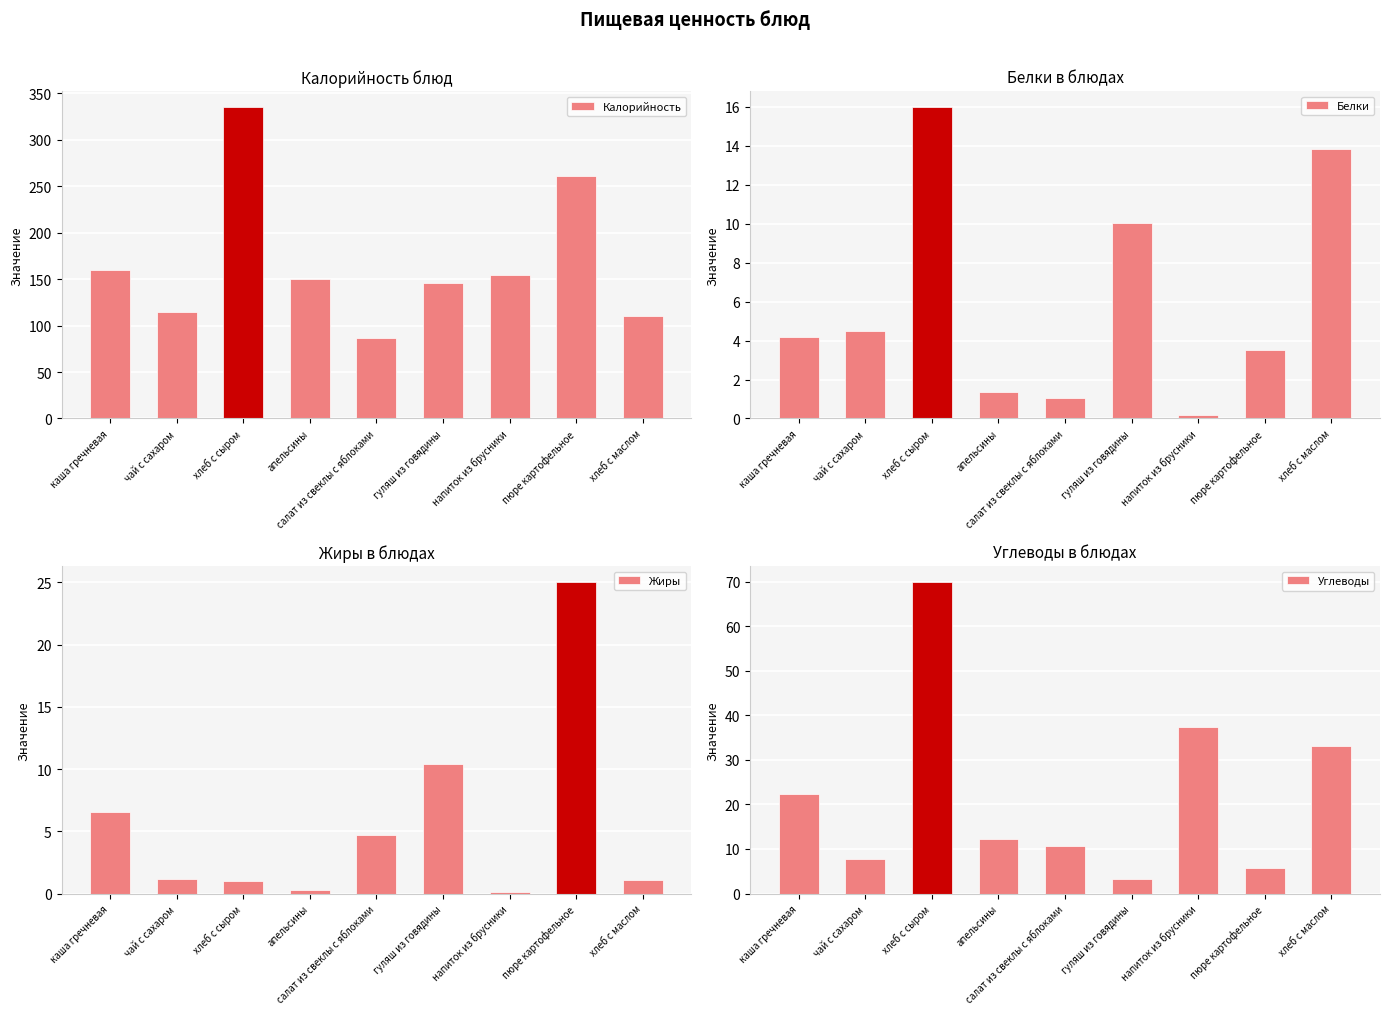

Which series changed the most between салат из свеклы с яблоками and гуляш из говядины?

Калорийность